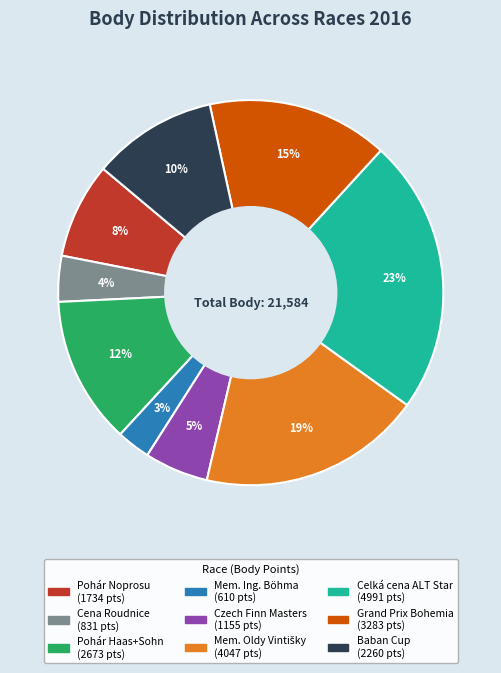

To the nearest percent, what is the average slice percentage?

11%